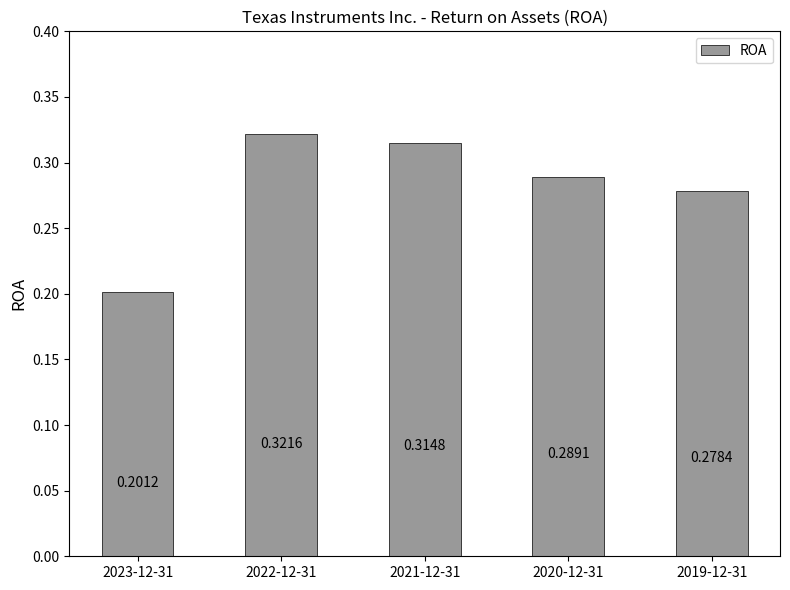

At which category does the chart reach its minimum across all series?

2023-12-31